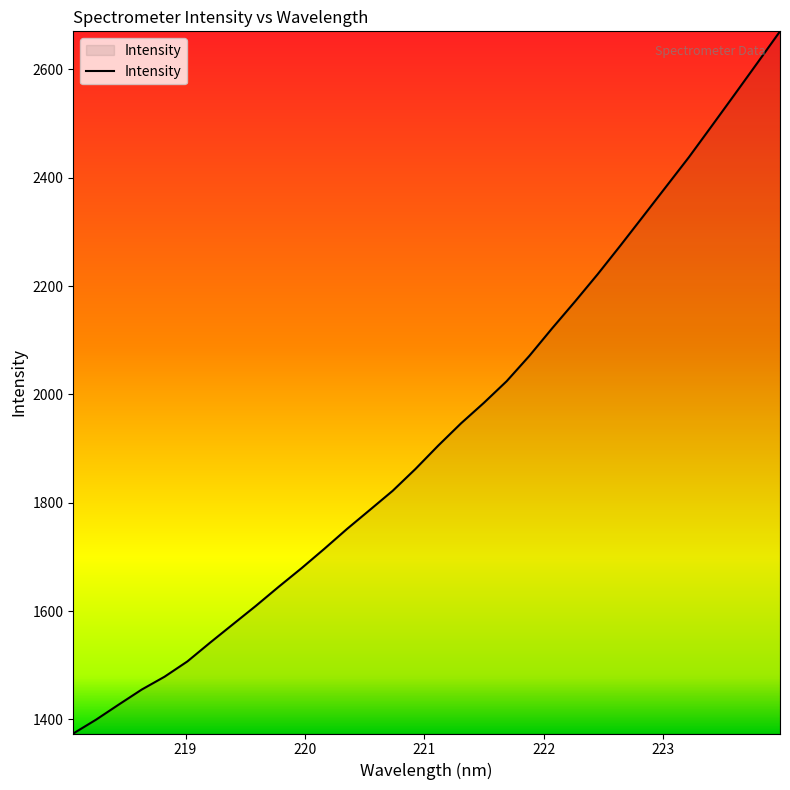

What is the smallest value displayed?

1374.1